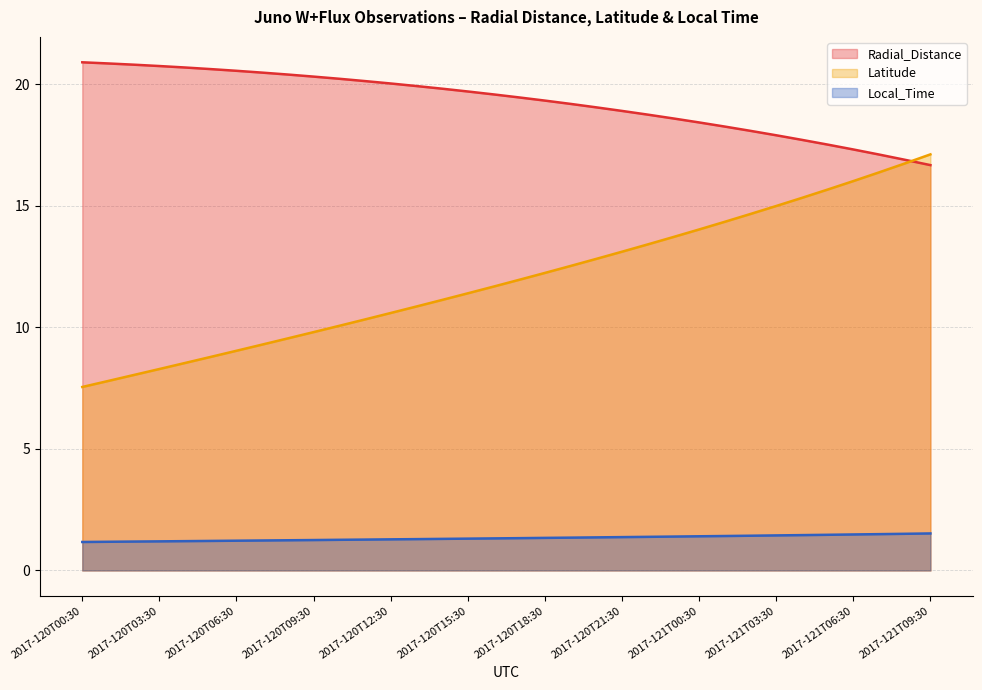

Which series has the widest spread of values?

Latitude